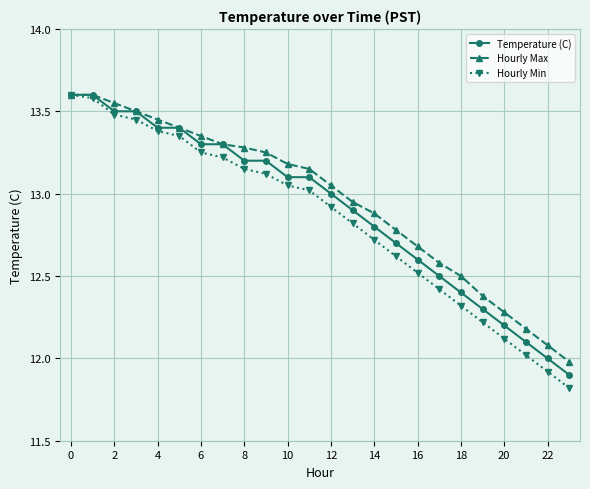

What is the lowest value of the Hourly Min series?

11.8